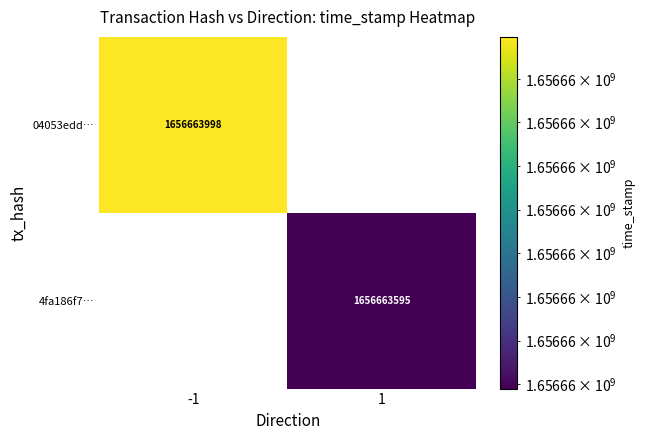

Reading right to left, transcribe all the data shown in this chart.

04053edd13aad01234934d4028618265f0127c5: 0	1656663998
4fa186f790db527d27329d5679dfa81e68711bc: 1656663595	0